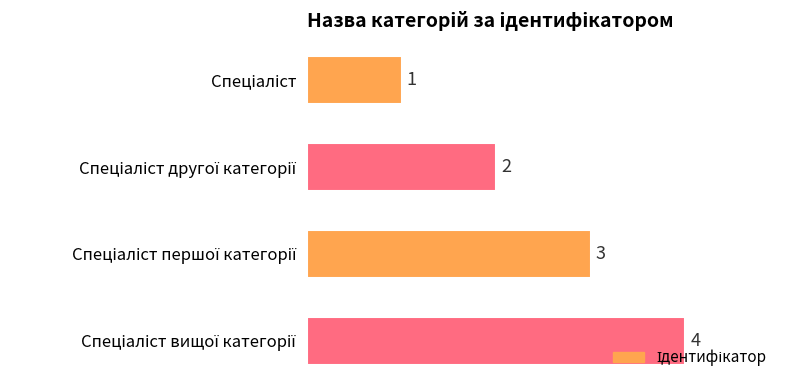

How many distinct data groups are displayed?

1